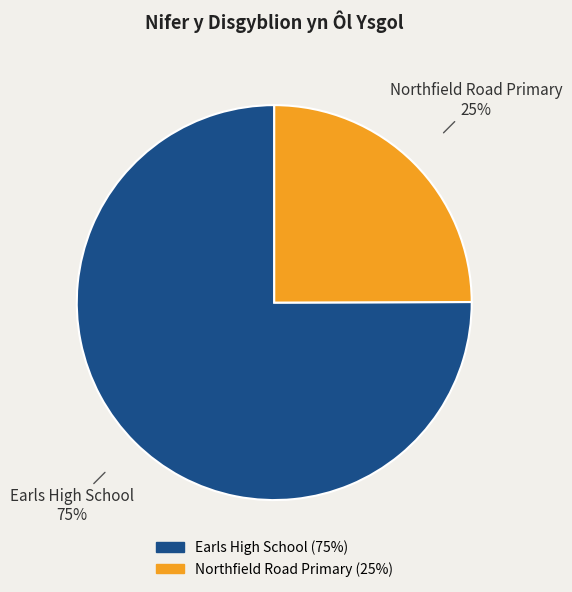

Which slice represents more than half of the pie?

Earls High School